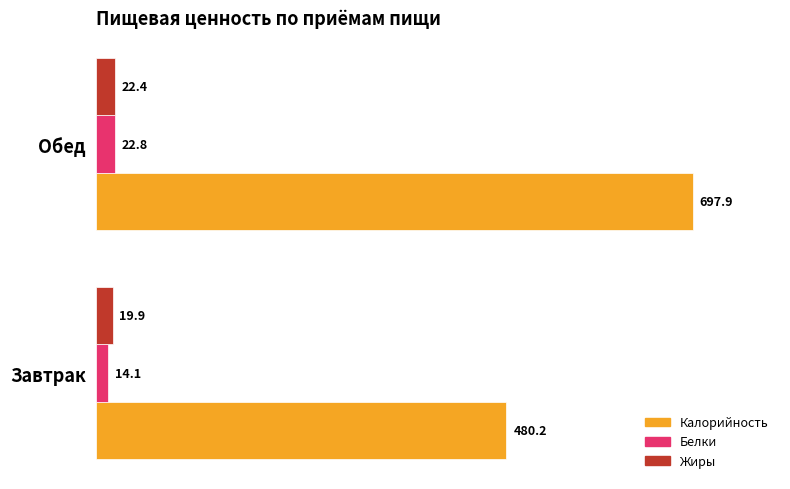

What is the total value across all series at Завтрак?

514.2